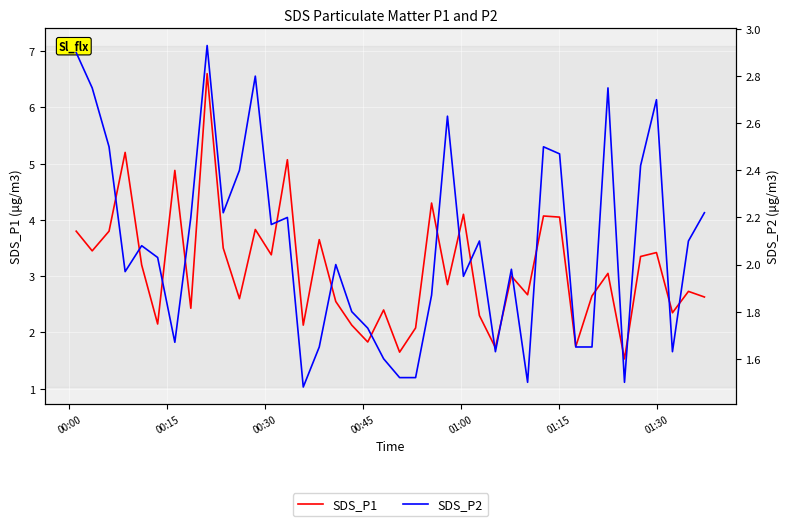

Is the value of SDS_P2 at 00:15 greater than the value of SDS_P1 at 13?

No